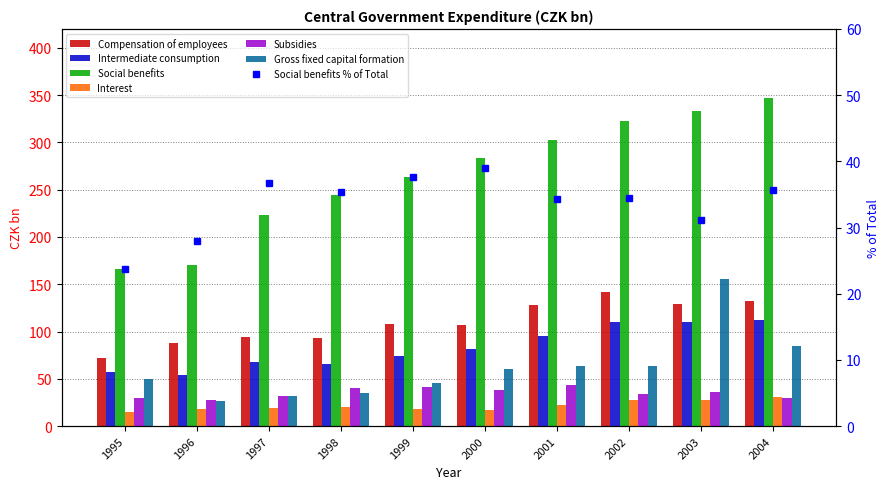

Reading right to left, extract all data points from this chart.

Compensation of employees: 2004=132.7	2003=129.0	2002=142.3	2001=127.8	2000=107.4	1999=108.1	1998=93.5	1997=94.1	1996=88.1	1995=72.2
Intermediate consumption: 2004=112.1	2003=110.5	2002=110.3	2001=95.2	2000=81.1	1999=73.9	1998=65.4	1997=67.4	1996=54.3	1995=57.1
Social benefits: 2004=347.5	2003=333.5	2002=322.4	2001=302.4	2000=283.7	1999=263.9	1998=244.1	1997=223.0	1996=170.6	1995=166.3
Interest: 2004=30.3	2003=27.2	2002=27.6	2001=21.9	2000=16.5	1999=18.2	1998=20.5	1997=18.8	1996=18.5	1995=14.4
Subsidies: 2004=30.0	2003=35.9	2002=33.7	2001=43.6	2000=38.3	1999=41.3	1998=40.0	1997=31.8	1996=28.0	1995=29.2
Gross fixed capital formation: 2004=84.3	2003=155.5	2002=63.4	2001=63.8	2000=60.7	1999=45.9	1998=35.2	1997=31.8	1996=26.1	1995=50.0